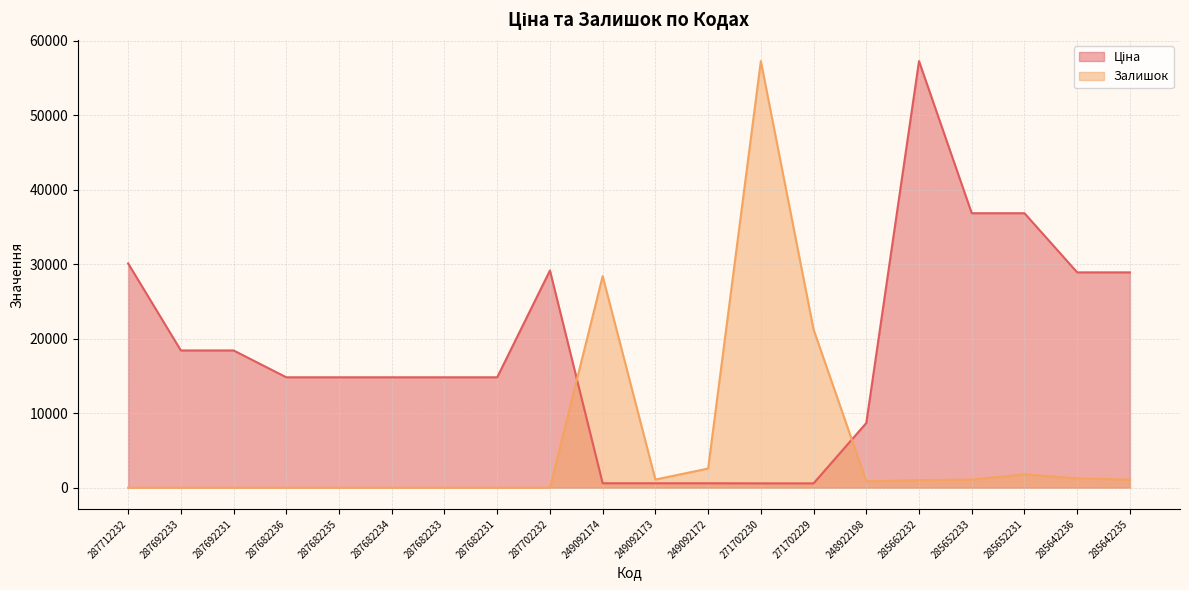

Where does the Залишок series first go above 1011?

249092174